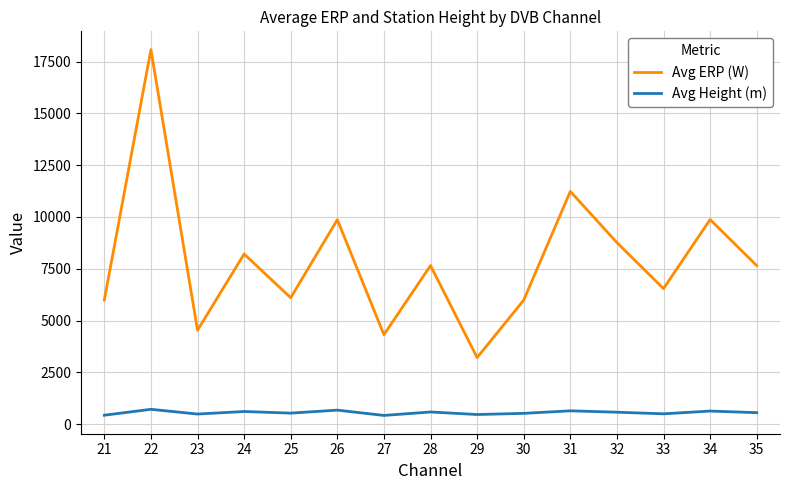

True or false: Avg ERP (W) and Avg Height (m) intersect in this chart.

False